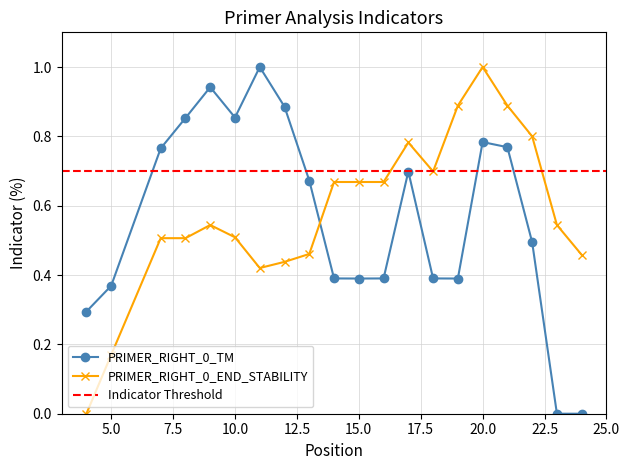

Where is PRIMER_RIGHT_0_TM nearest to the value 0?

23